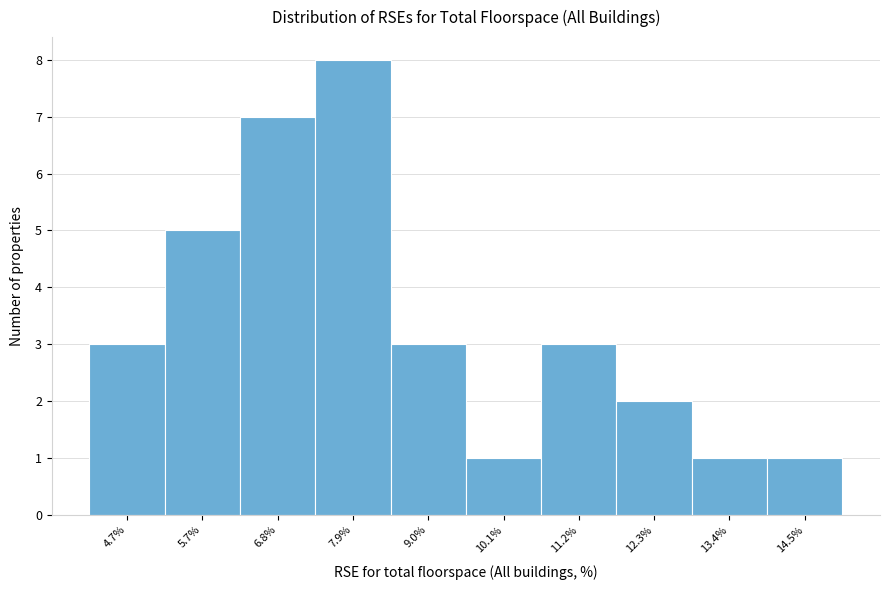

Reading right to left, what are all the values shown in this chart?

1	1	2	3	1	3	8	7	5	3